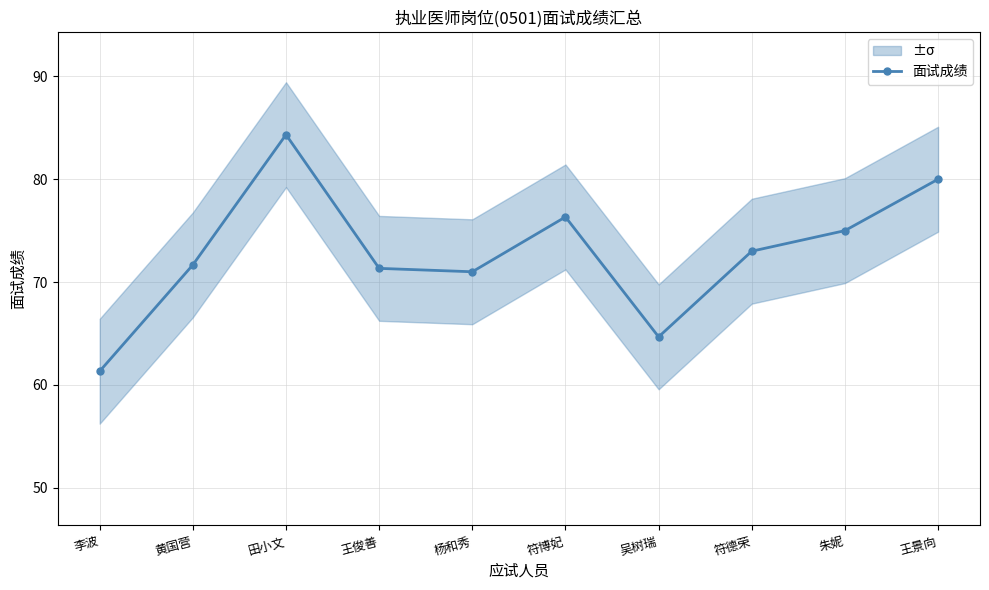

Read the value at 杨和秀.

71.0